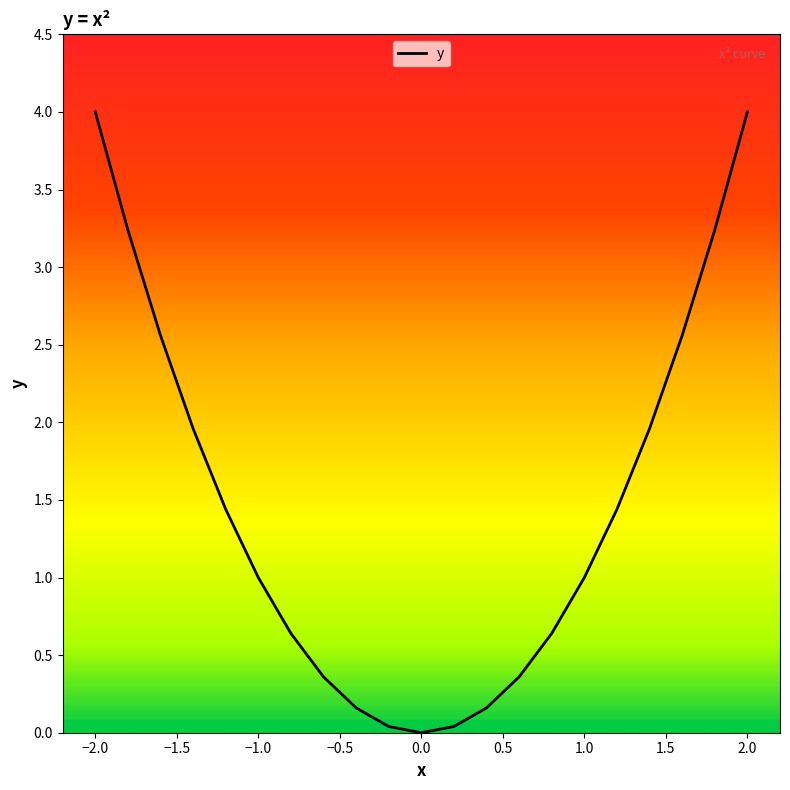

How many interior local valleys (lower than both neighbors) does the data have?

1